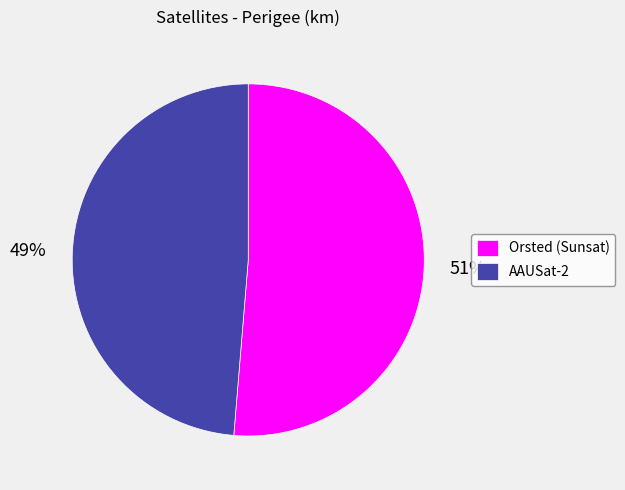

To the nearest percent, what is the combined percentage of Orsted (Sunsat) and AAUSat-2?

100%